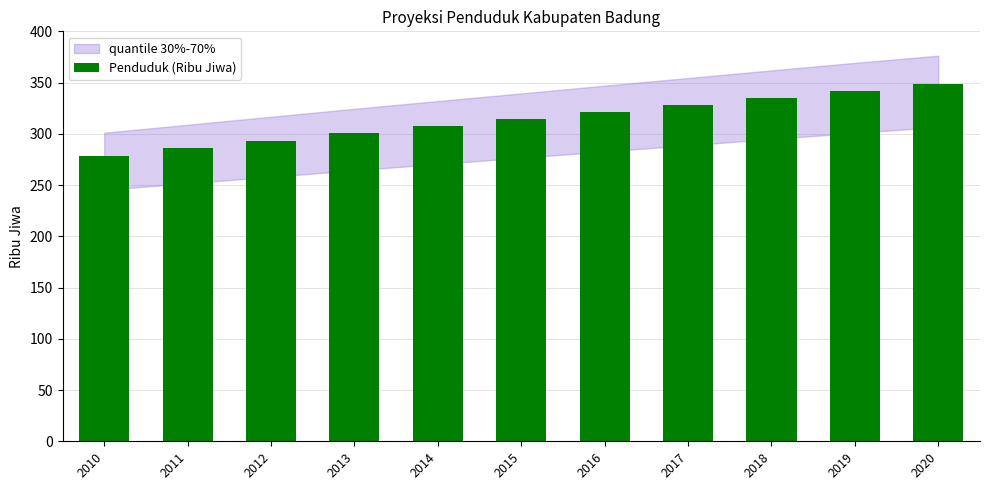

What is the value of the 6th bar from the left?

314.3